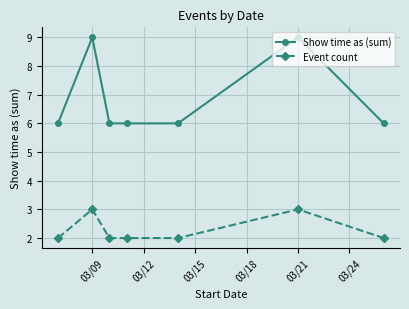

What is the value of the Show time as (sum) point at the 4th from the left?

6